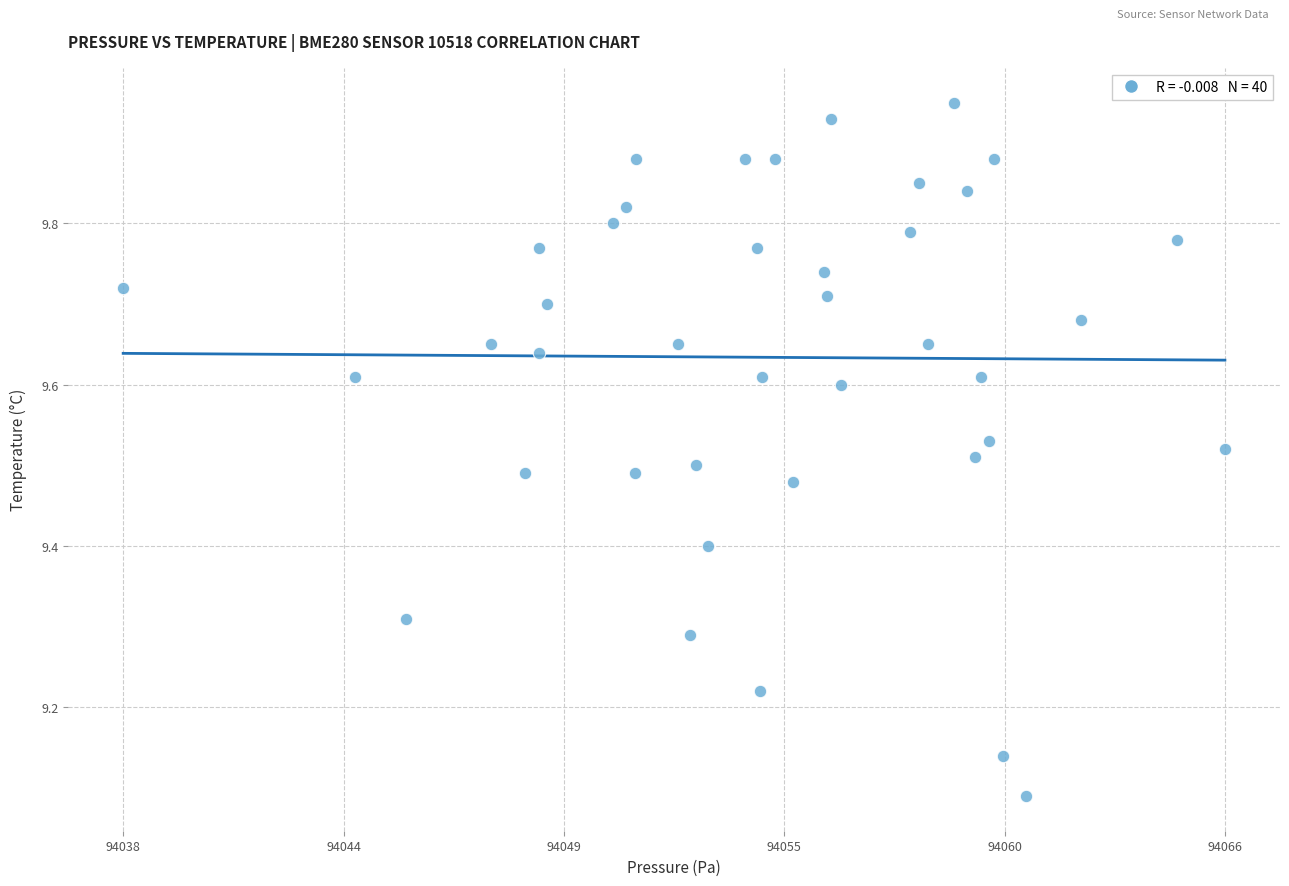

What is the range of Y values (max minus min)?

0.9